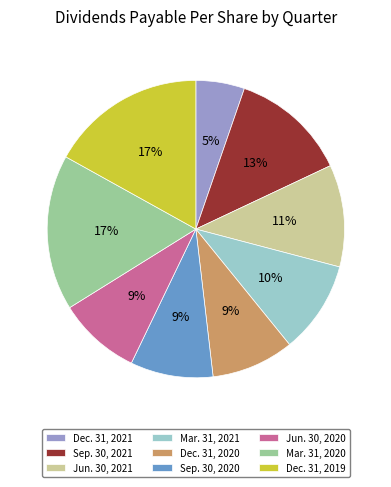

How many slices are in this pie chart?

9